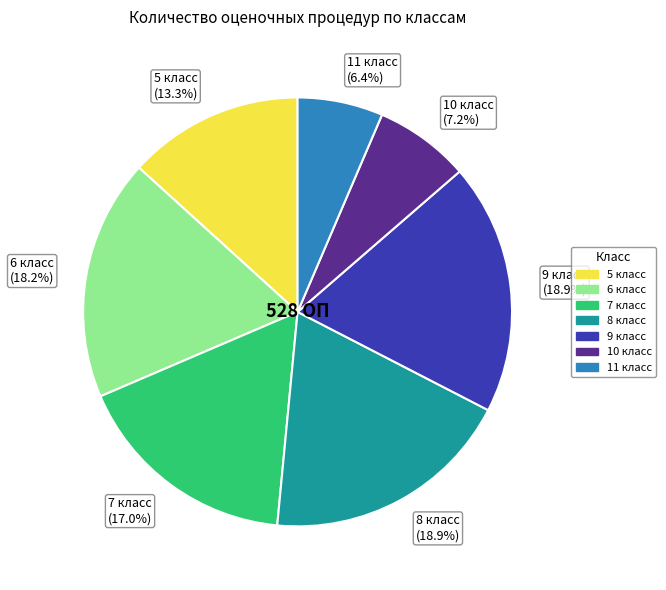

Is the sum of 11 класс (6.4%) and 8 класс (18.9%) greater than half?

No